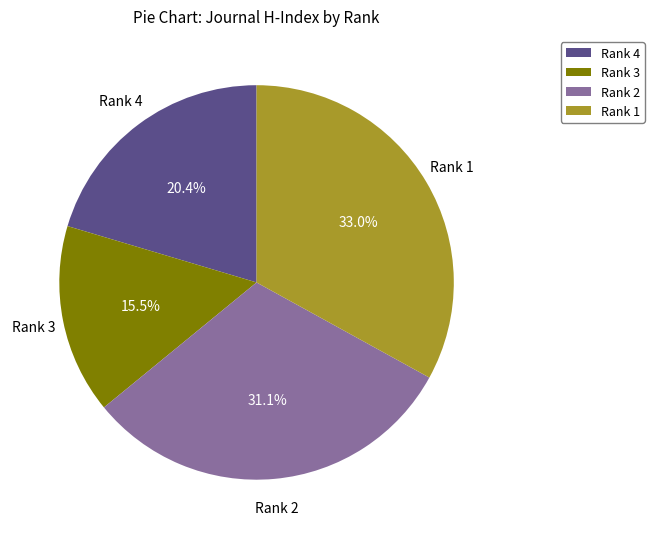

Between Rank 1 and Rank 3, which is larger?

Rank 1